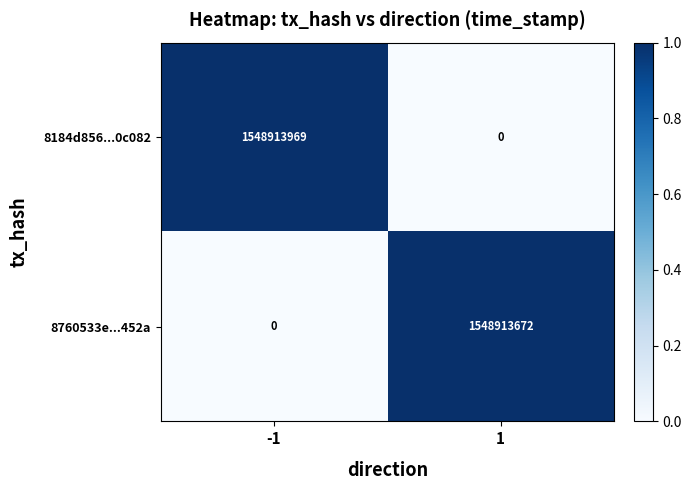

What is the difference between the highest and lowest values at -1?

1548913969